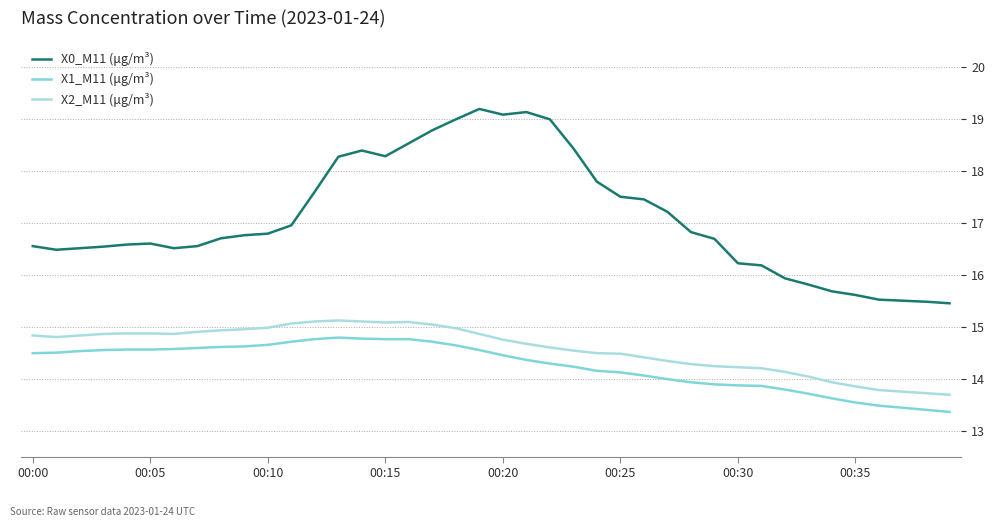

What are all the series names shown in the legend?

X0_M11 (μg/m³), X1_M11 (μg/m³), X2_M11 (μg/m³)